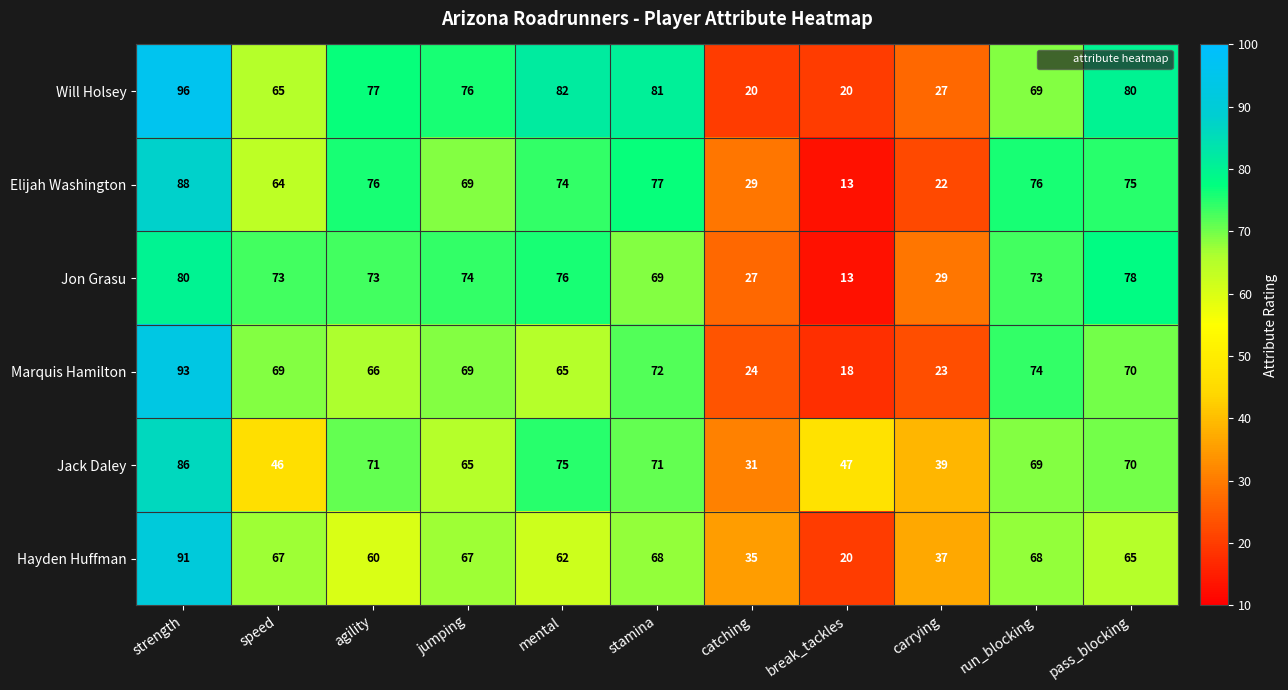

Is it true that Jon Grasu equals 45 at catching?

False